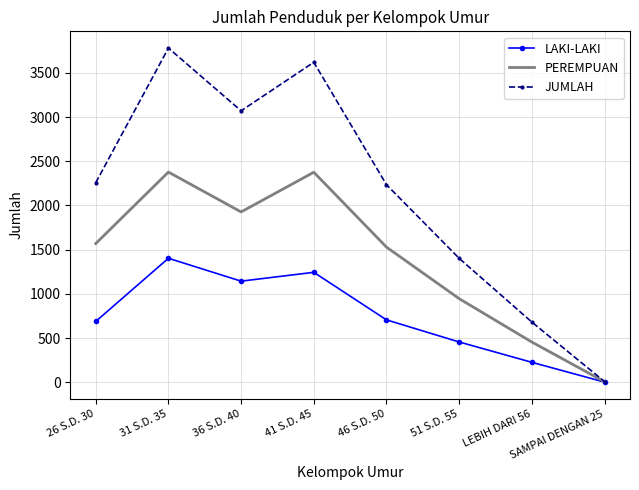

The value of PEREMPUAN at 26 S.D. 30 is 1569. True or false?

True